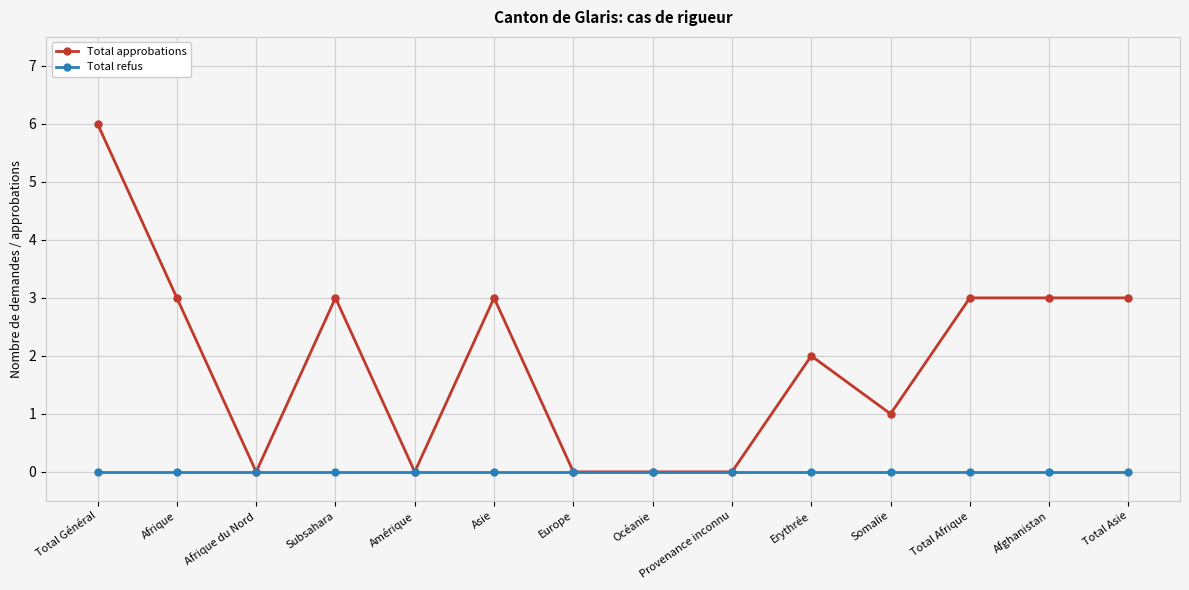

Reading right to left, transcribe all the data shown in this chart.

Total approbations: Total Asie=3	Afghanistan=3	Total Afrique=3	Somalie=1	Erythrée=2	Provenance inconnu=0	Océanie=0	Europe=0	Asie=3	Amérique=0	Subsahara=3	Afrique du Nord=0	Afrique=3	Total Général=6
Total refus: Total Asie=0	Afghanistan=0	Total Afrique=0	Somalie=0	Erythrée=0	Provenance inconnu=0	Océanie=0	Europe=0	Asie=0	Amérique=0	Subsahara=0	Afrique du Nord=0	Afrique=0	Total Général=0